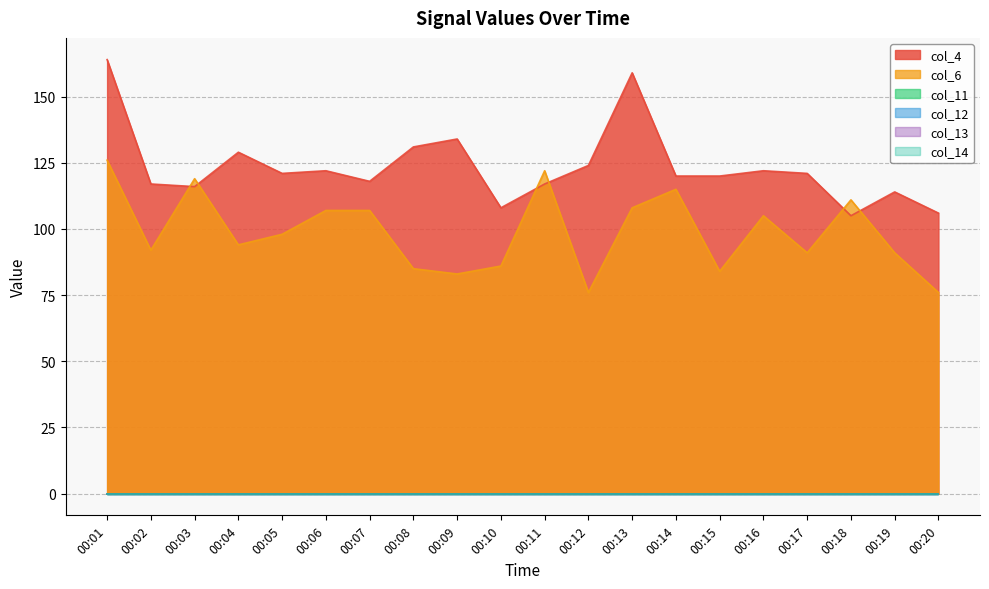

Reading right to left, extract all data points from this chart.

col_4: 106	114	105	121	122	120	120	159	124	117	108	134	131	118	122	121	129	116	117	164
col_6: 76	91	111	91	105	84	115	108	76	122	86	83	85	107	107	98	94	119	92	126
col_11: 0	0	0	0	0	0	0	0	0	0	0	0	0	0	0	0	0	0	0	0
col_12: 0	0	0	0	0	0	0	0	0	0	0	0	0	0	0	0	0	0	0	0
col_13: 0	0	0	0	0	0	0	0	0	0	0	0	0	0	0	0	0	0	0	0
col_14: 0	0	0	0	0	0	0	0	0	0	0	0	0	0	0	0	0	0	0	0